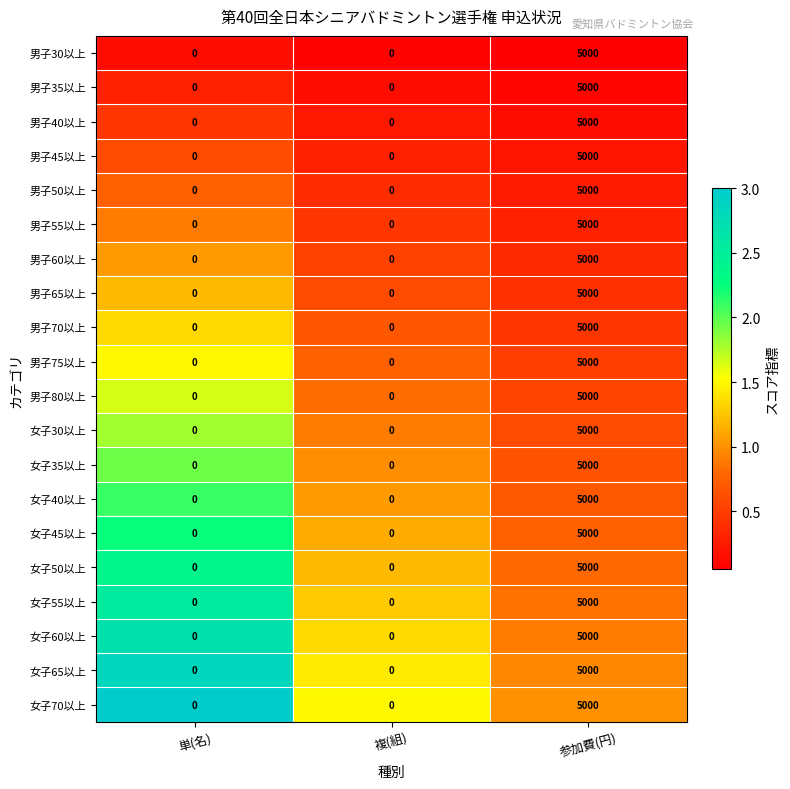

What is the highest value of the 女子60以上 series?

5000